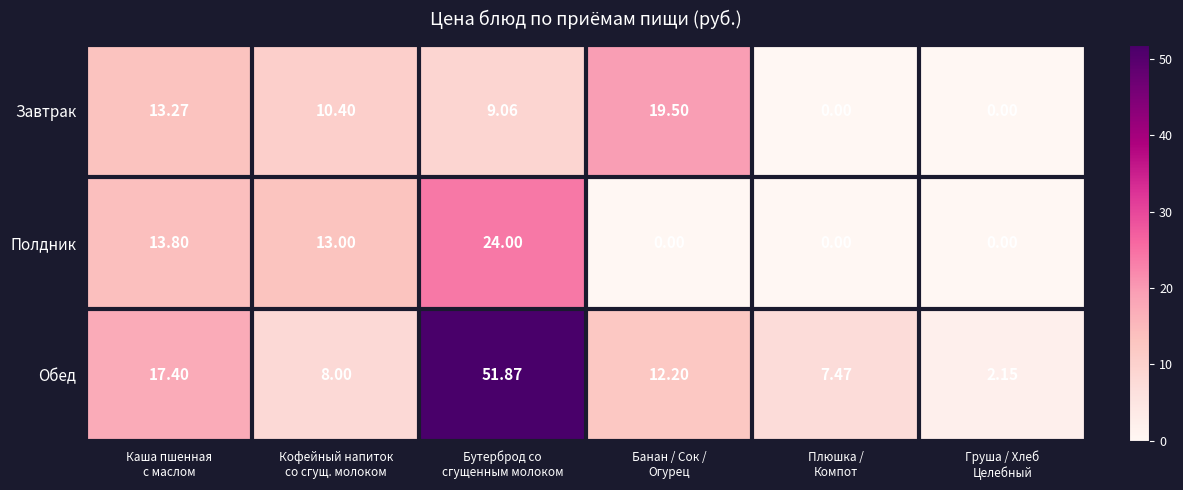

Which series has the largest total across all categories?

Обед